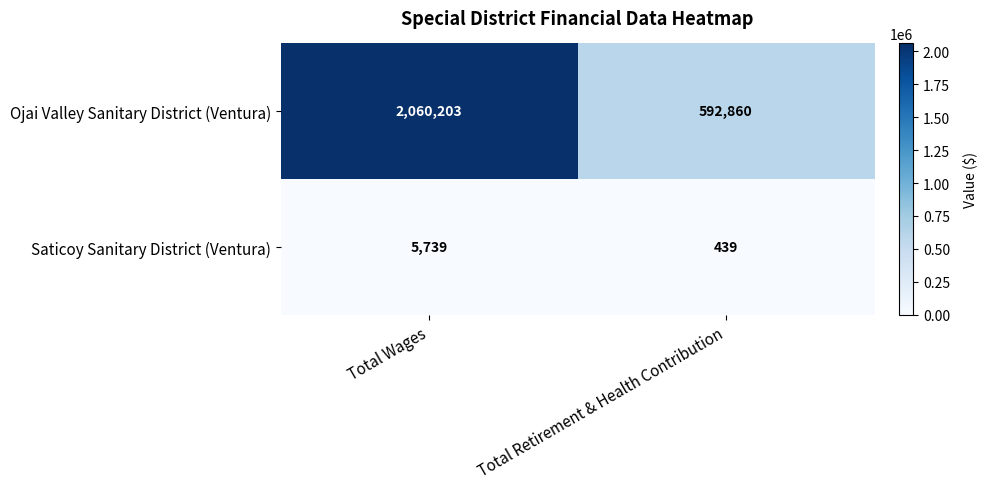

Reading right to left, extract all data points from this chart.

Ojai Valley Sanitary District (Ventura): 592860	2060203
Saticoy Sanitary District (Ventura): 439	5739